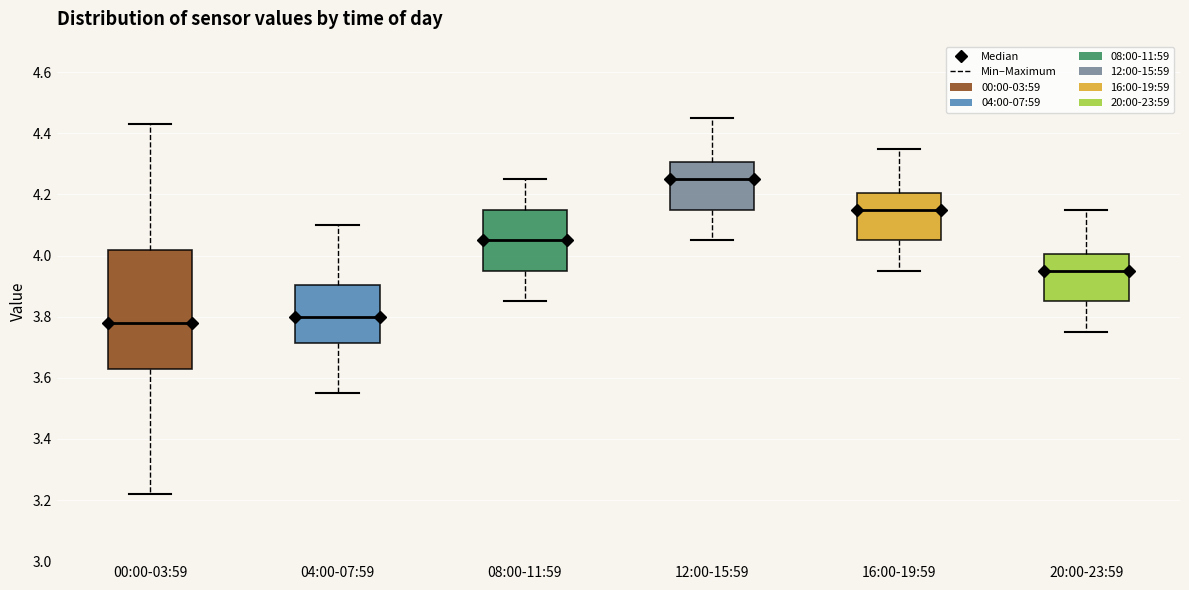

Reading left to right, read every box against the y-axis: the position of its median line, the range the box covers, and the ends of its whiskers. The values are not printed on the chart, so give them approximately, as read against the axis.

00:00-03:59: median 3.78, box 3.64 to 4.02, whiskers 3.22 to 4.44
04:00-07:59: median 3.80, box 3.72 to 3.90, whiskers 3.56 to 4.10
08:00-11:59: median 4.06, box 3.96 to 4.16, whiskers 3.86 to 4.26
12:00-15:59: median 4.26, box 4.16 to 4.30, whiskers 4.06 to 4.46
16:00-19:59: median 4.16, box 4.06 to 4.20, whiskers 3.96 to 4.36
20:00-23:59: median 3.96, box 3.86 to 4.00, whiskers 3.76 to 4.16